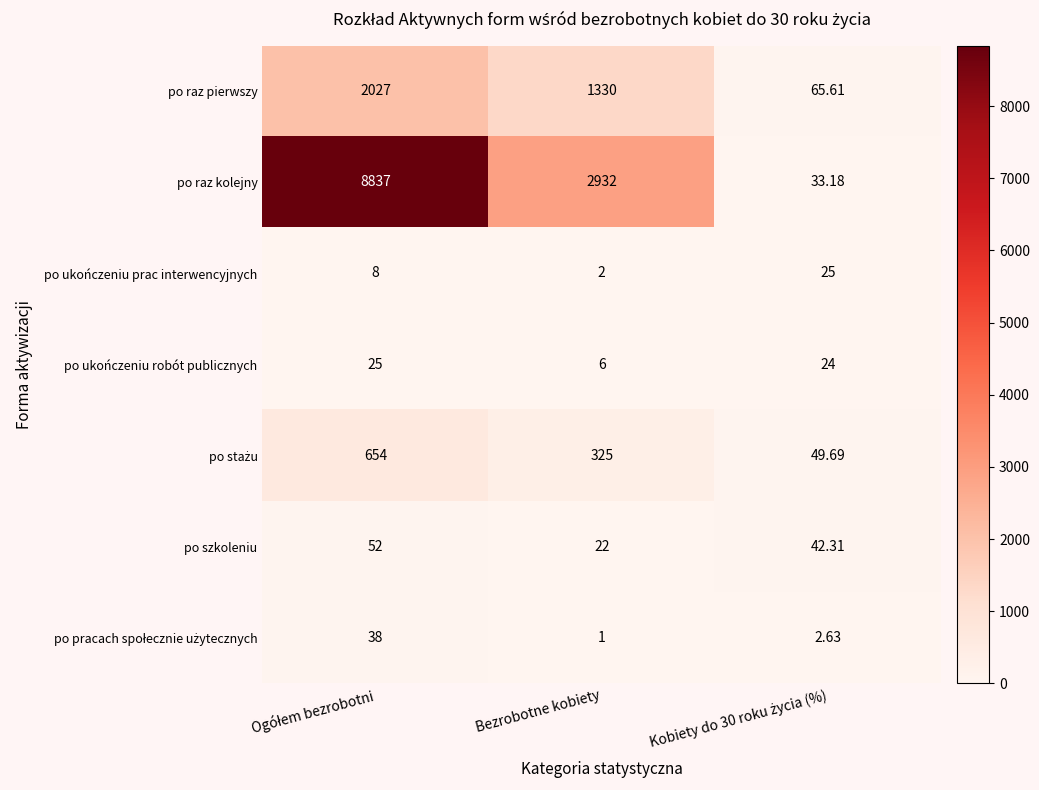

Which series has the widest spread of values?

po raz kolejny